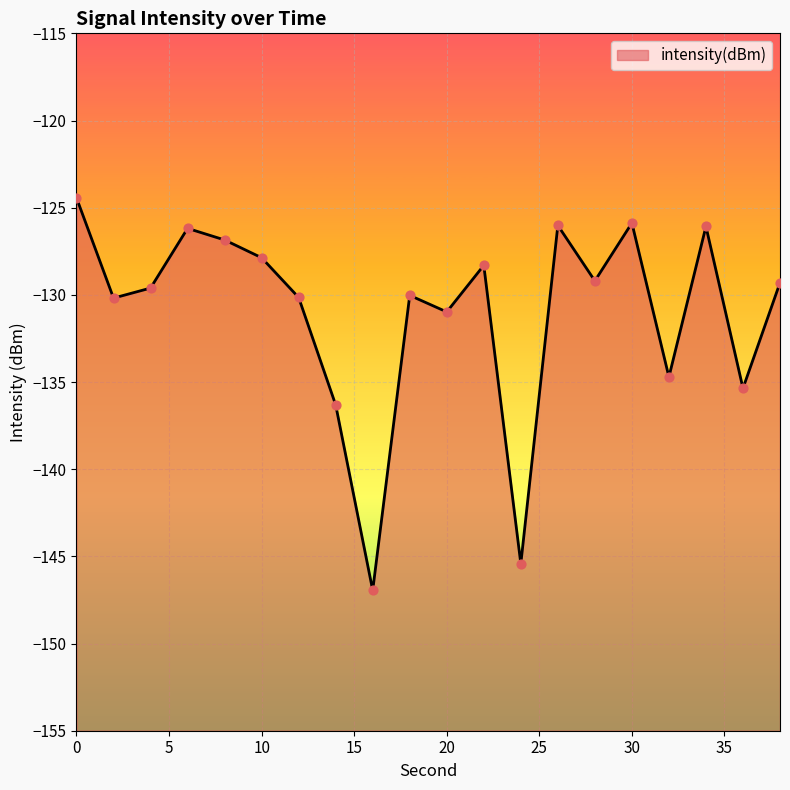

What is the change in value from 20 to 28?

+1.8